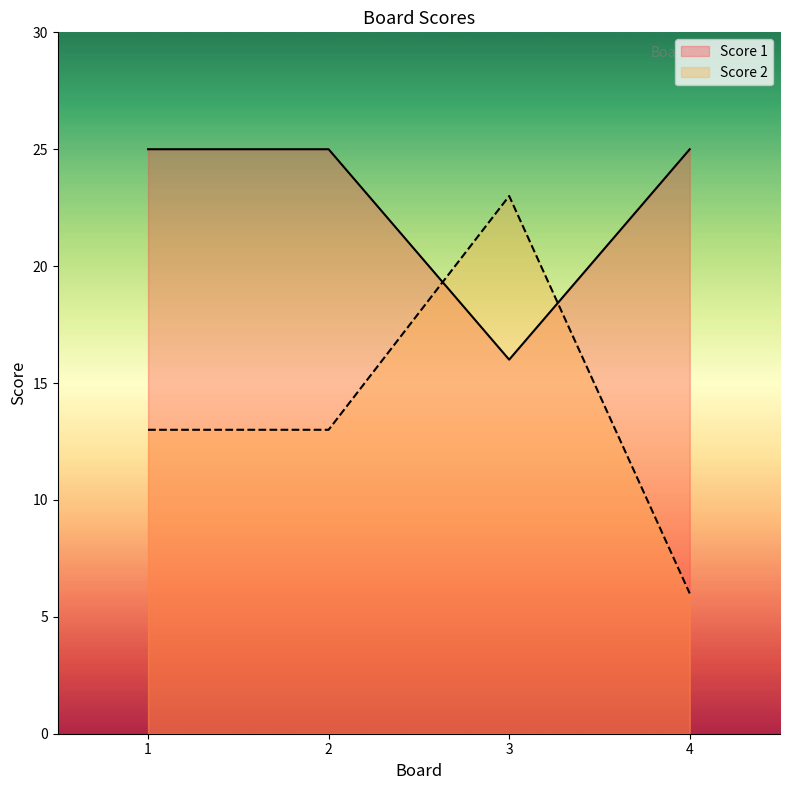

What is the average value of the Score 1 series?

23